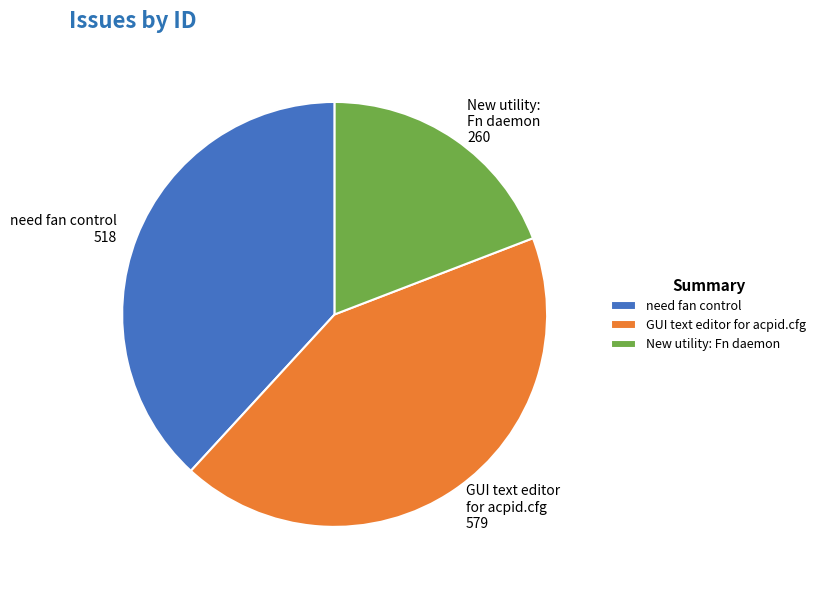

Approximately how many times larger is the value at need fan control compared to GUI text editor for acpid.cfg?

0.9